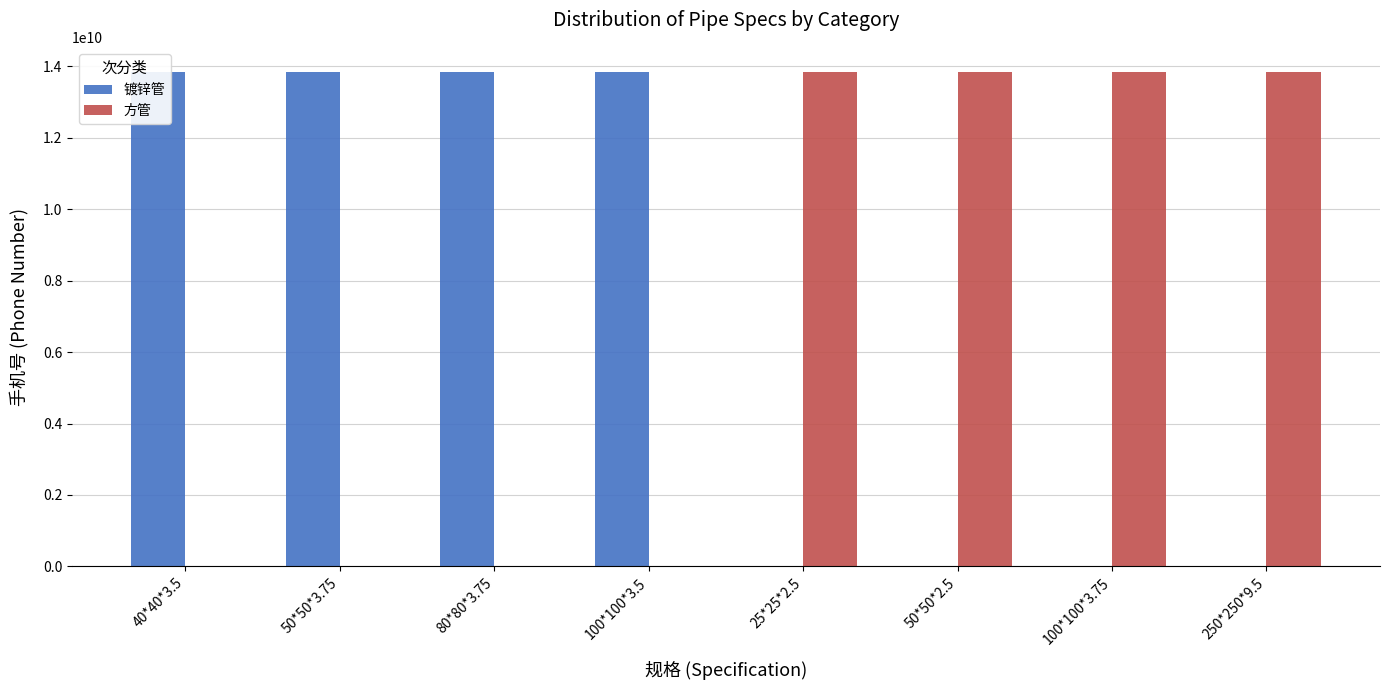

What is the label of the 7th bar from the left?

100*100*3.75